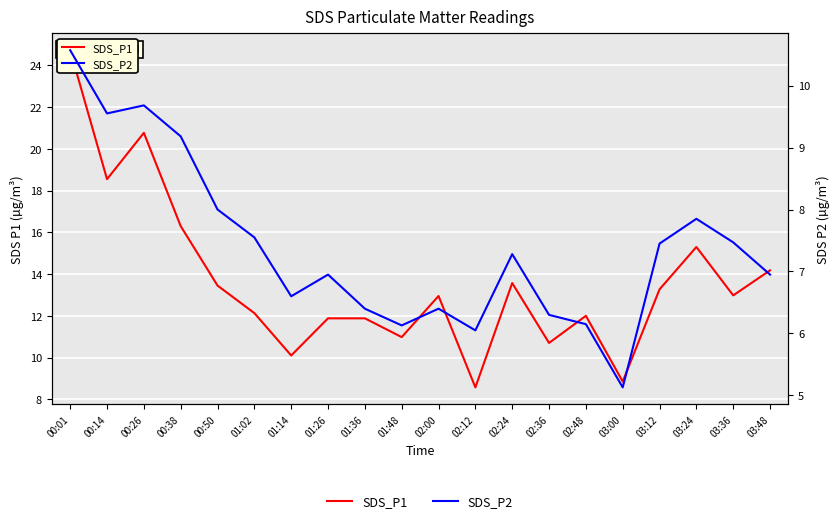

What is the label of the 2nd point from the right?

03:36